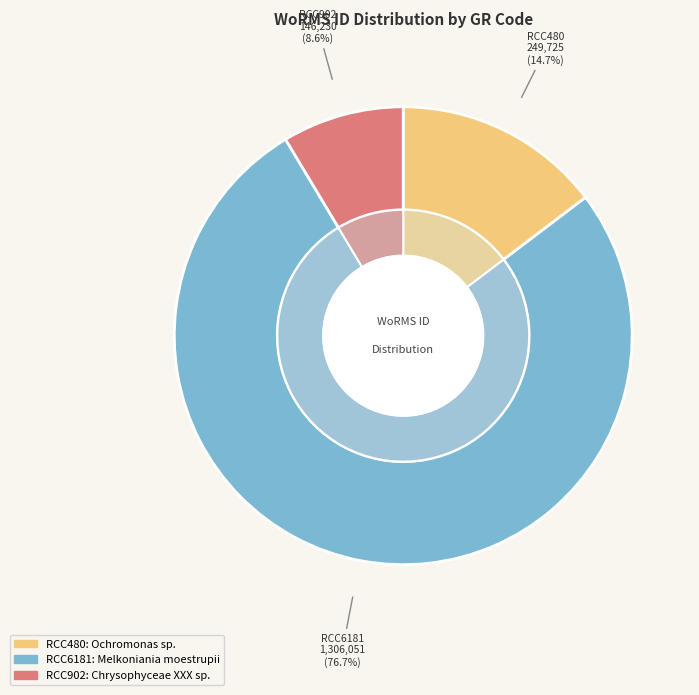

Count the number of slices in the pie.

3